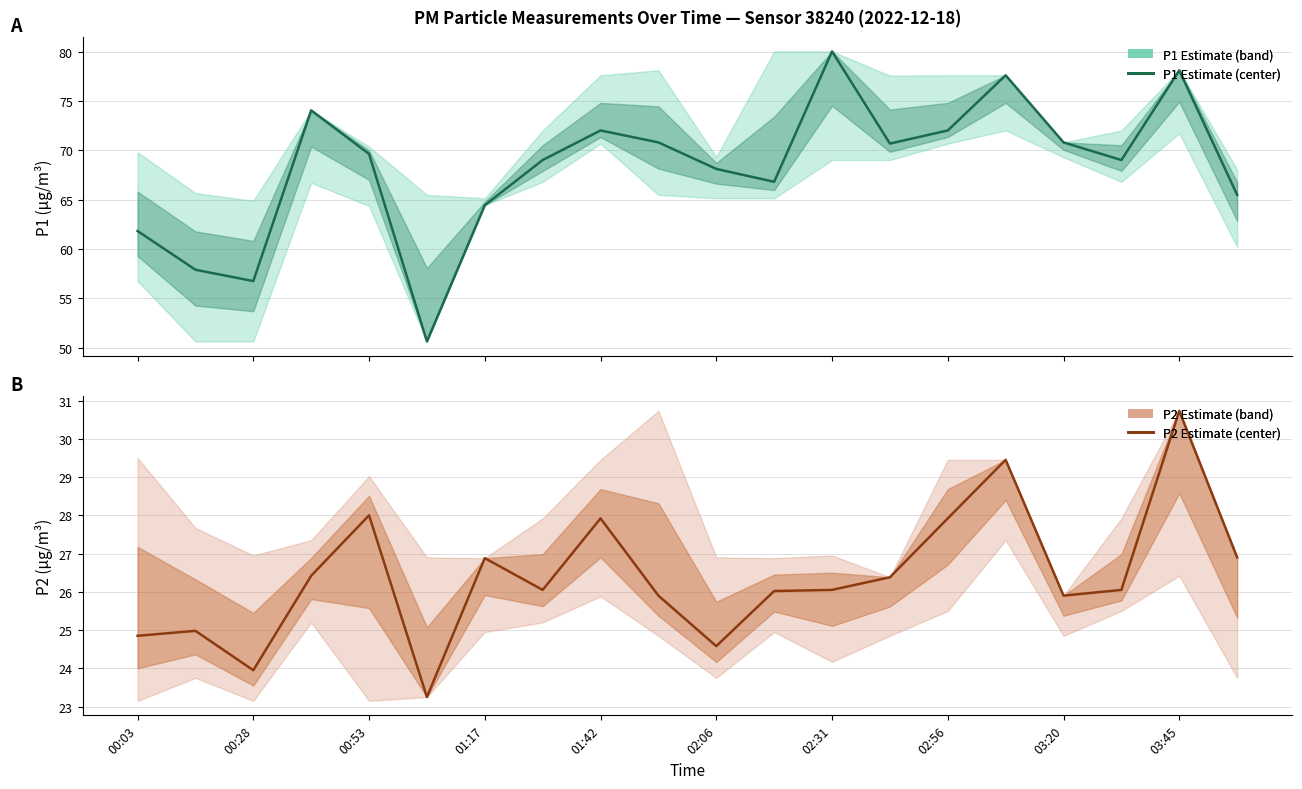

What position from the left is 17?

18